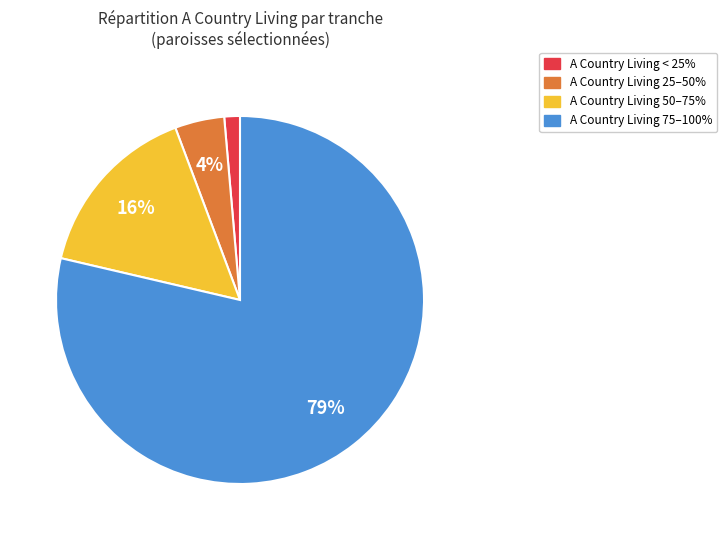

Is there a majority slice in this chart?

Yes